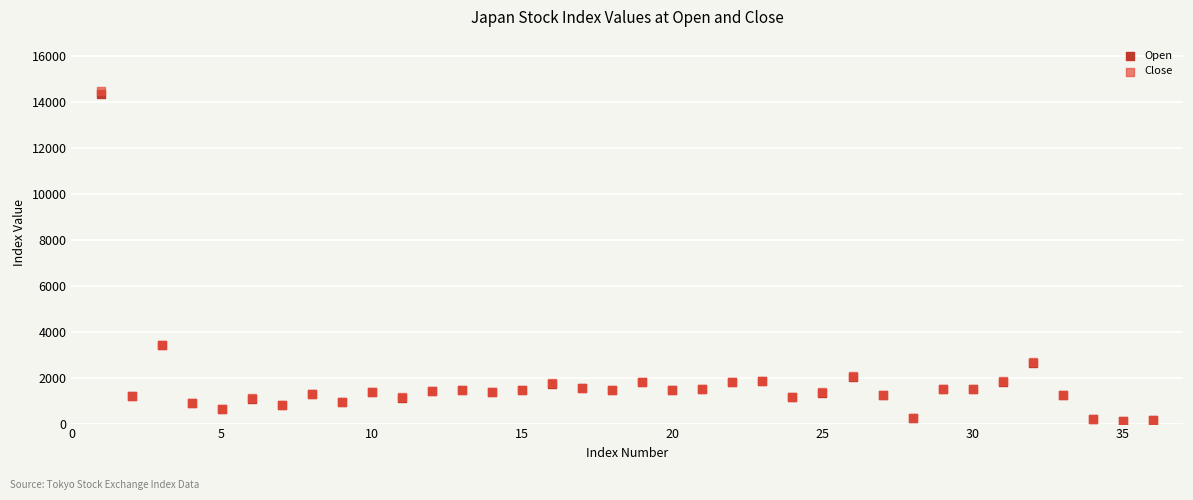

What are all the series names shown in the legend?

Open, Close